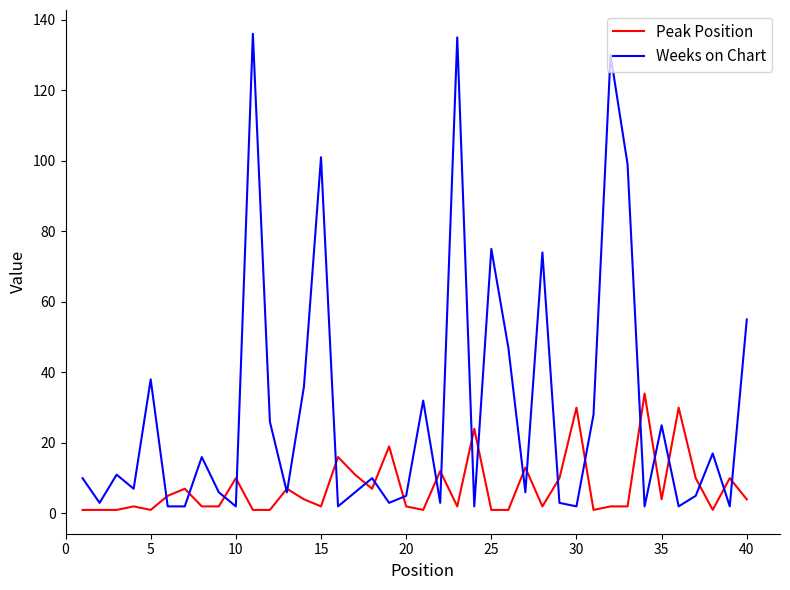

At how many categories does at least one series exceed 60?

7